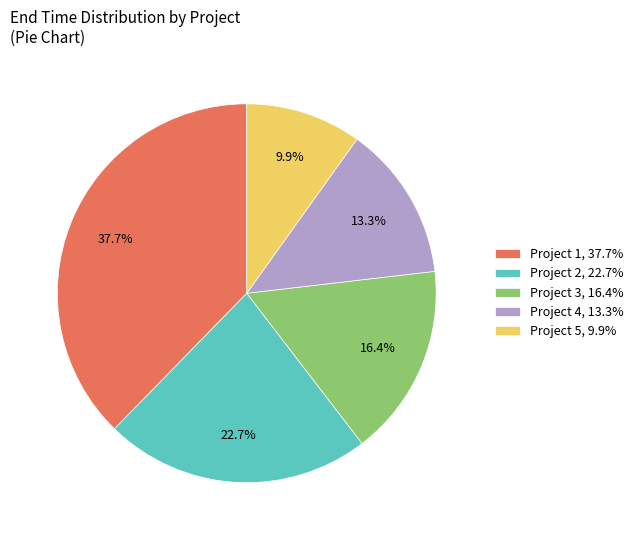

Is Project 3 the majority of the pie?

No